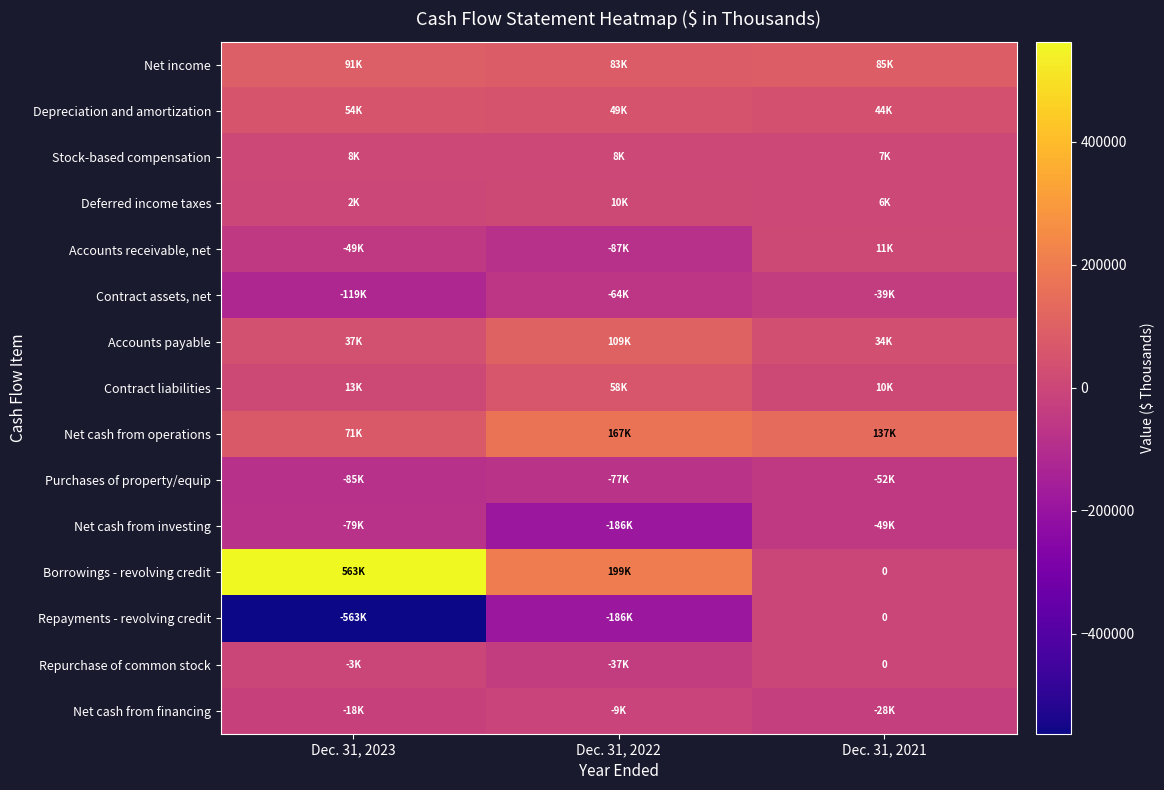

What is the minimum value for Net cash from investing?

-185726